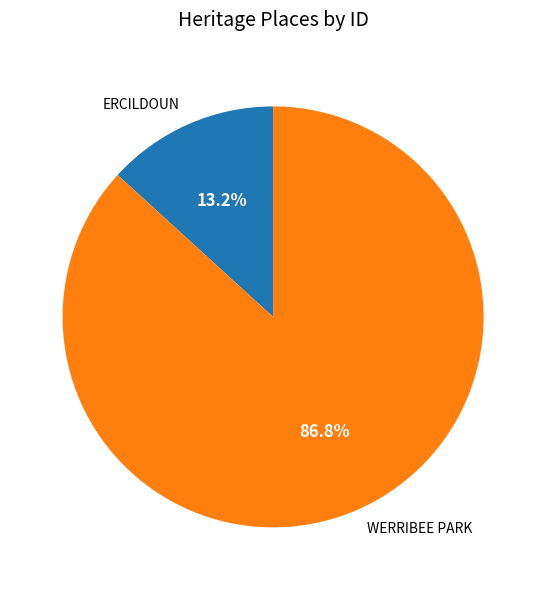

Which slice is the largest?

WERRIBEE PARK